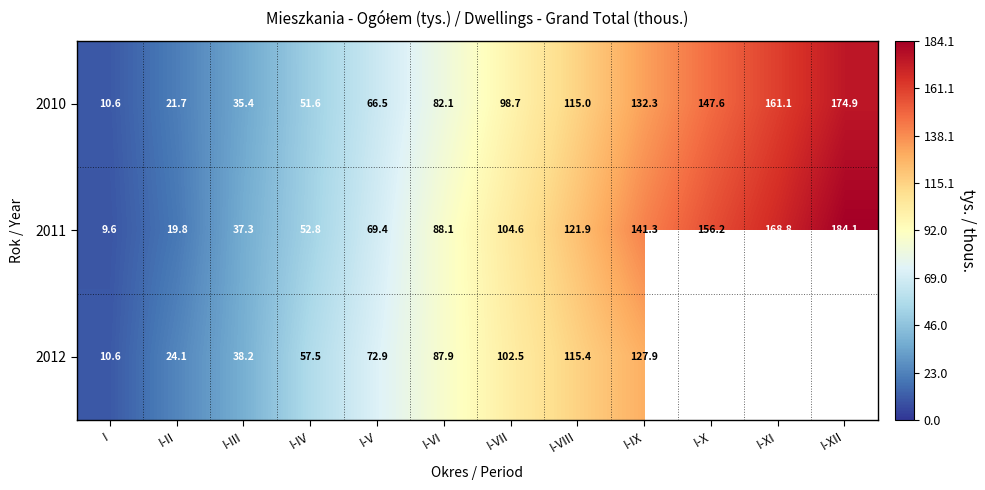

At which label does 2010 reach its peak?

I-XII